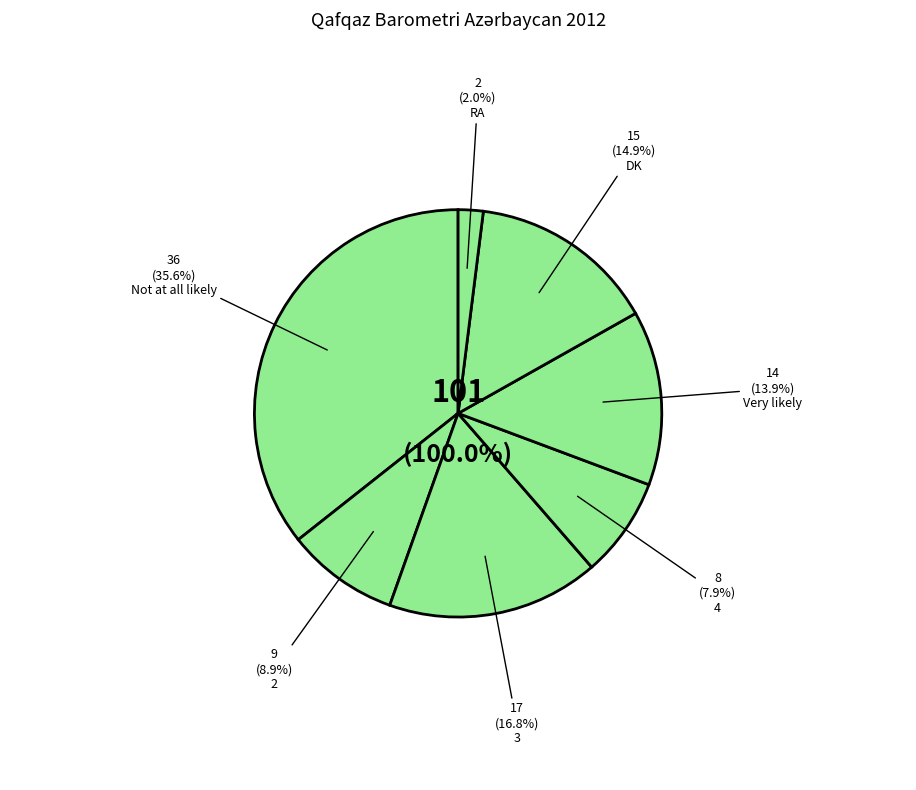

Is there any slice that represents more than half of the pie?

No